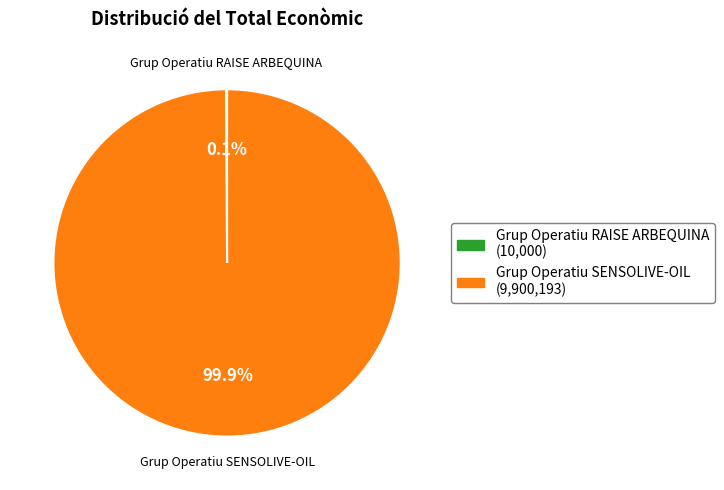

To the nearest percent, what is the difference between the largest and smallest slice percentages?

100%